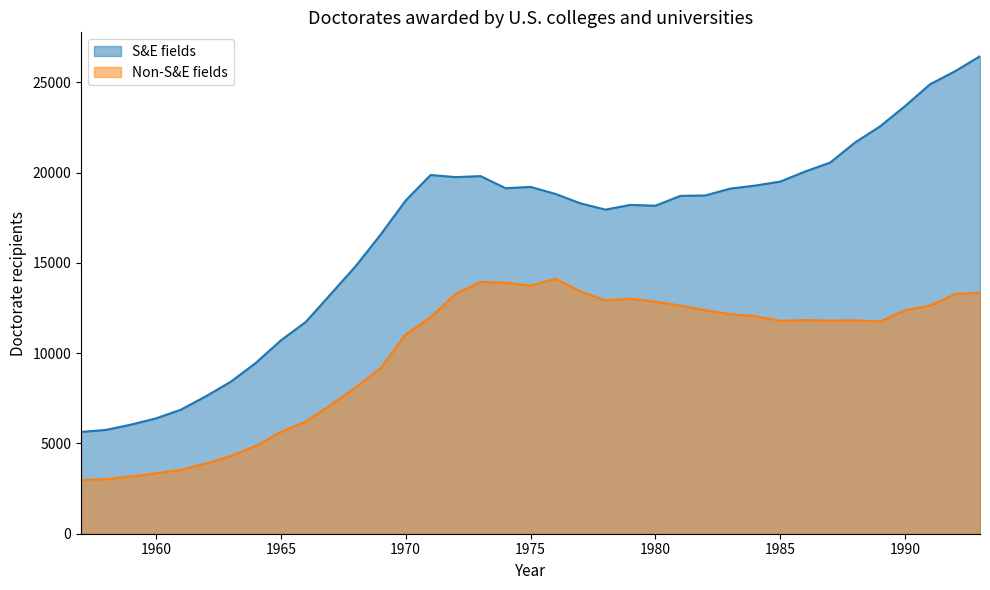

True or false: Non-S&E fields and S&E fields intersect in this chart.

False